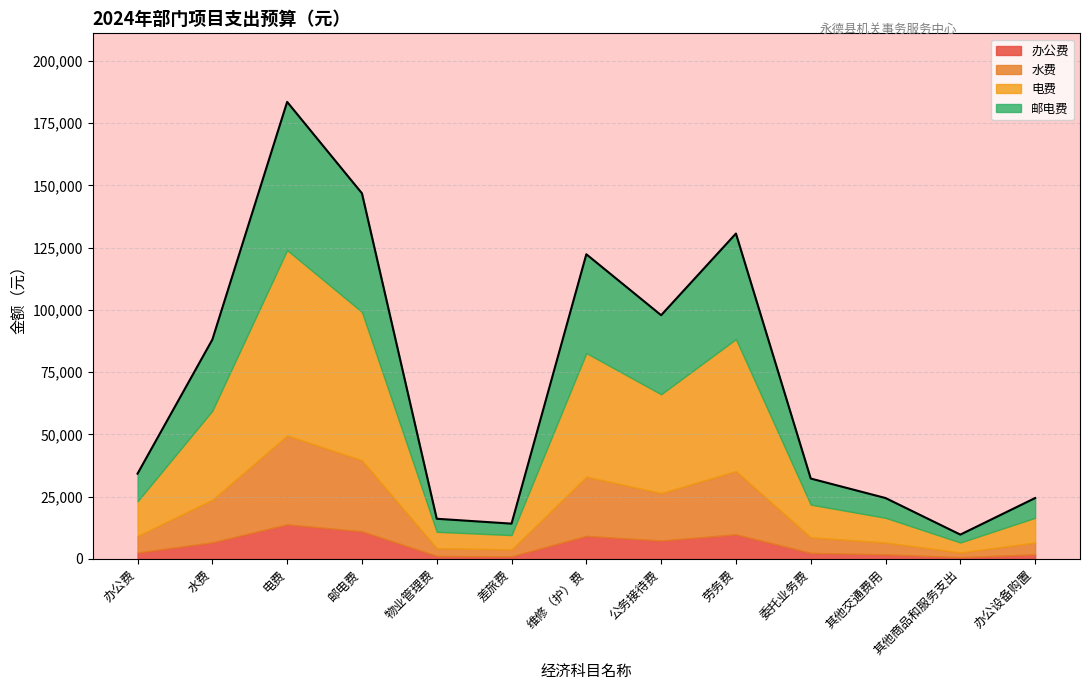

At which category is the sum across all series the highest?

电费